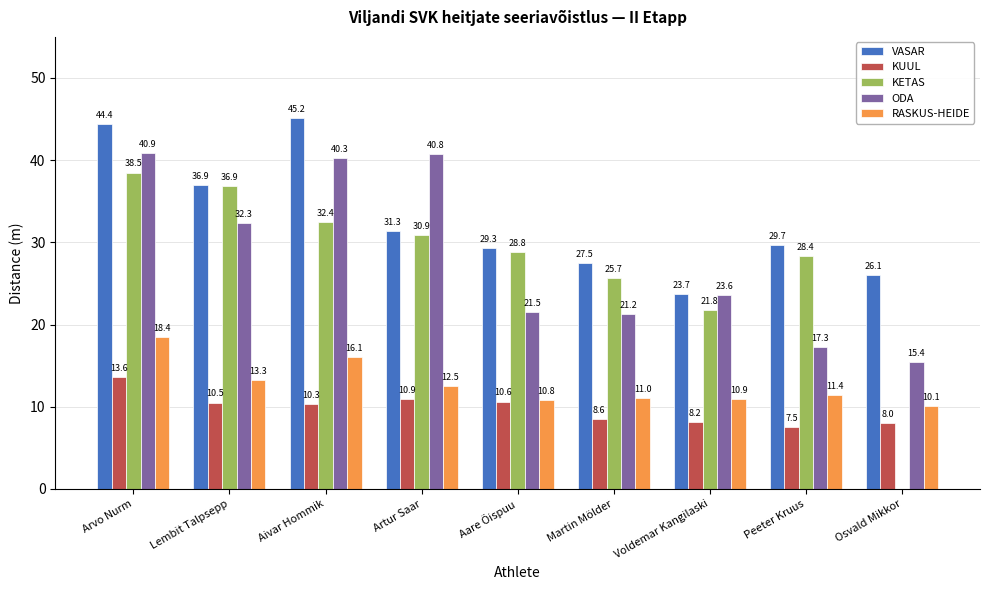

What is the total value across all series at Lembit Talpsepp?

129.9